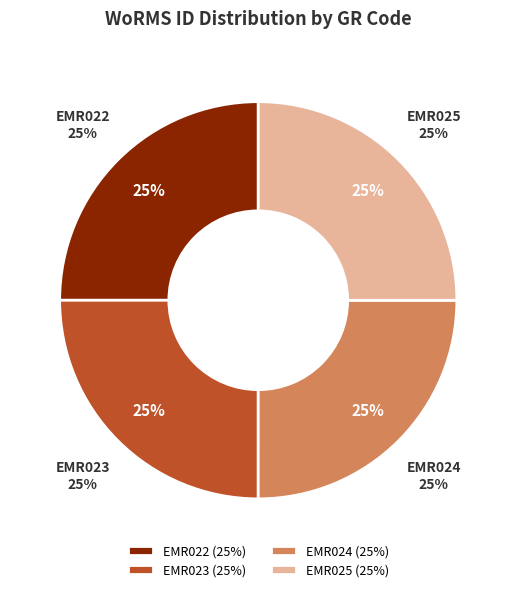

Is it true that EMR024 is 10% of the pie?

False